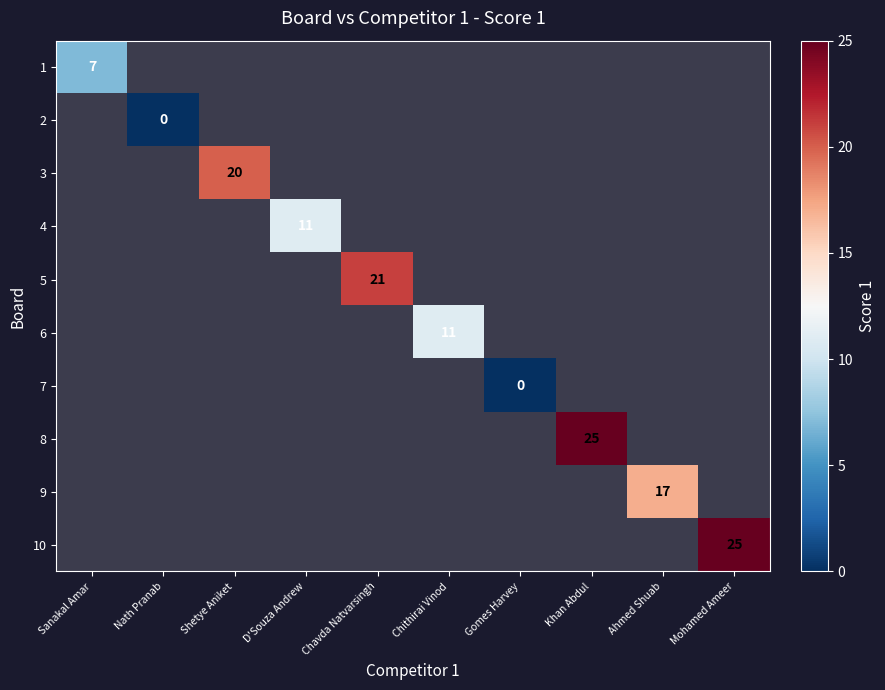

Which series has the widest spread of values?

2